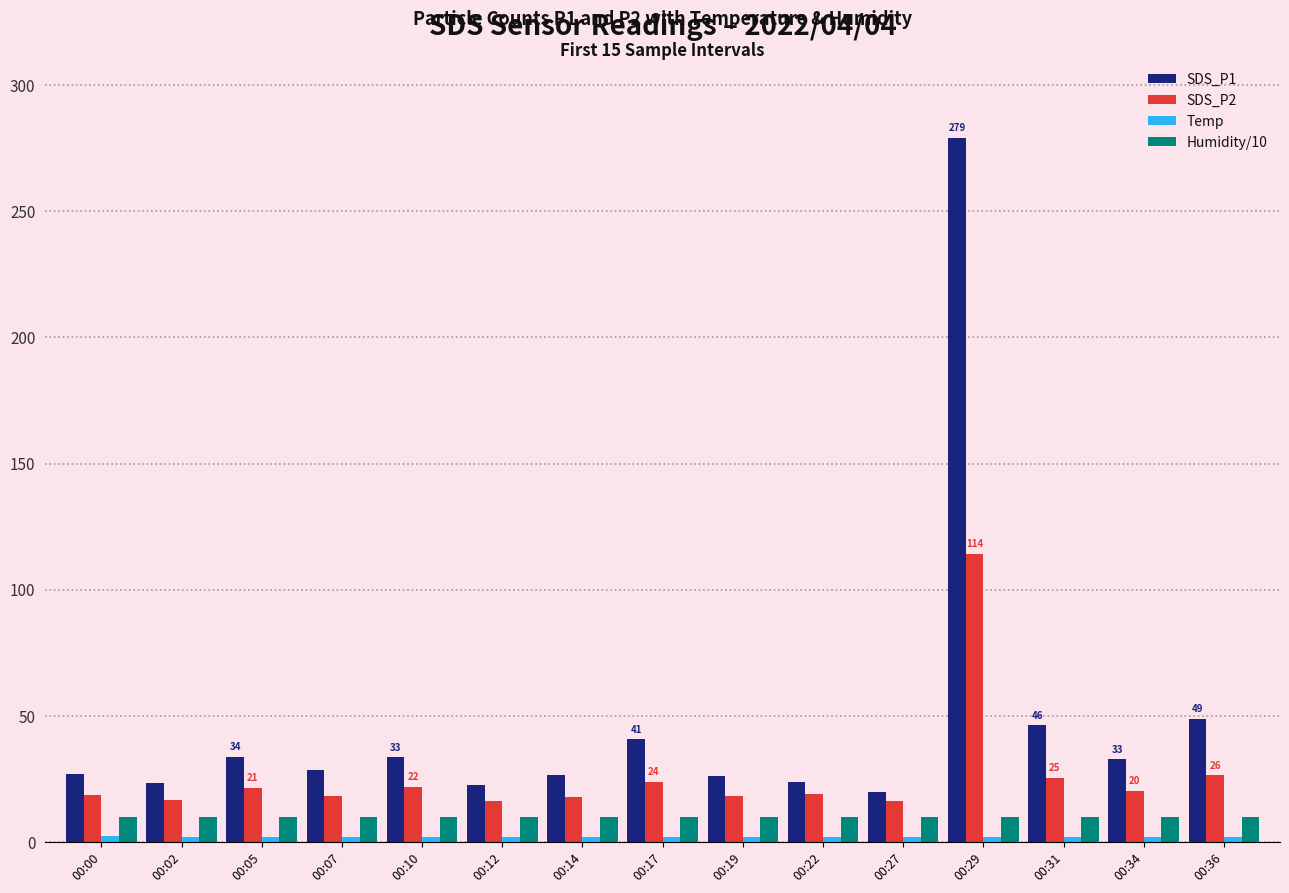

At which category does the chart reach its peak across all series?

00:29